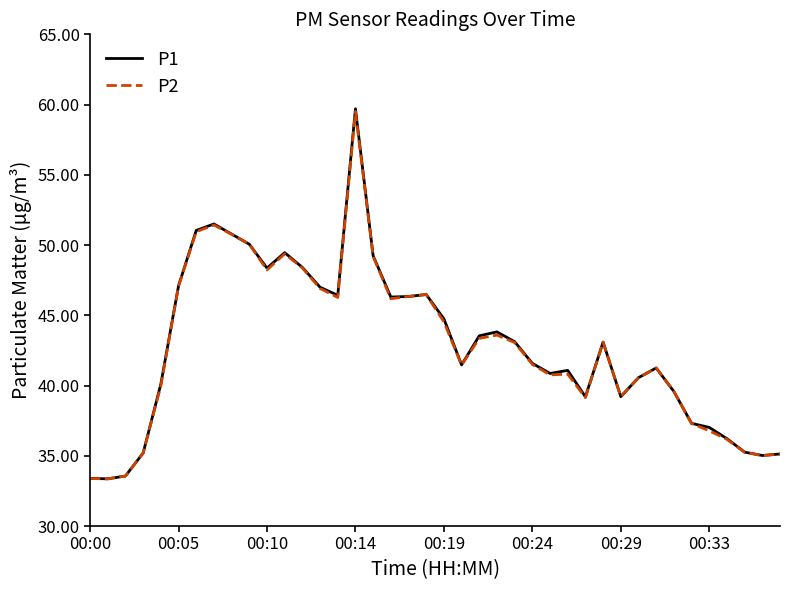

What is the maximum value shown in the chart?

59.7